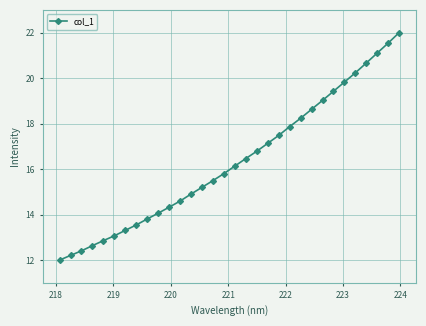

How many lines are shown in the chart?

1